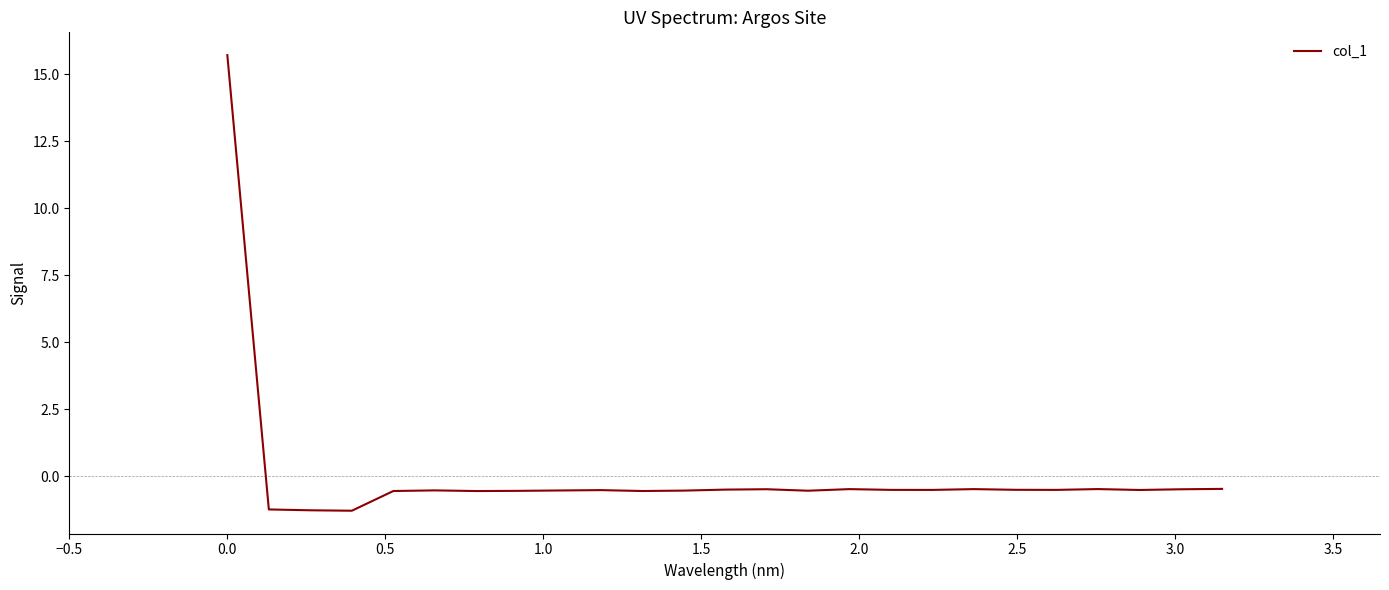

What is the minimum value shown in the chart?

-1.3